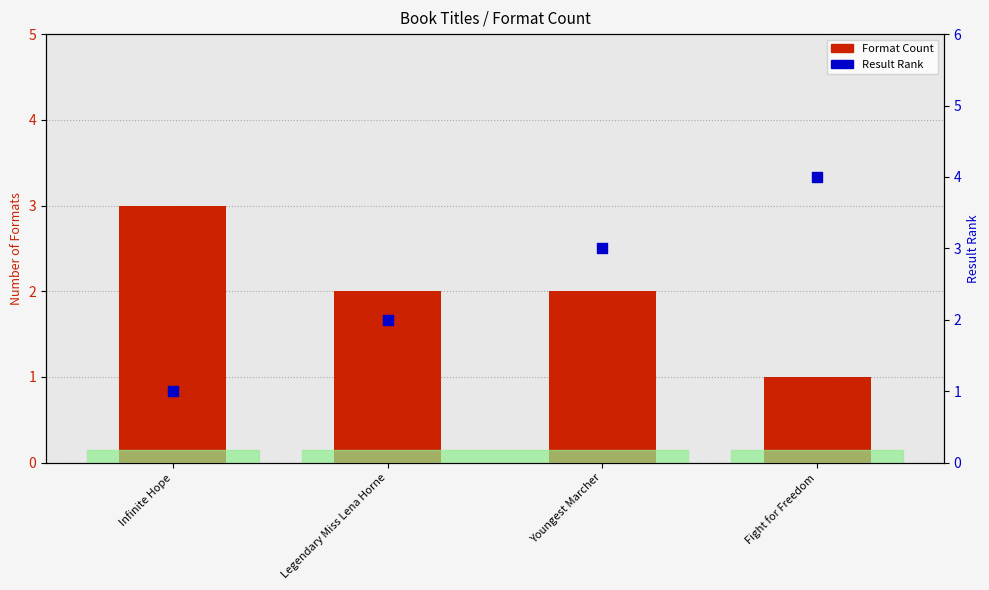

Which series reaches the minimum Y coordinate?

Format Count